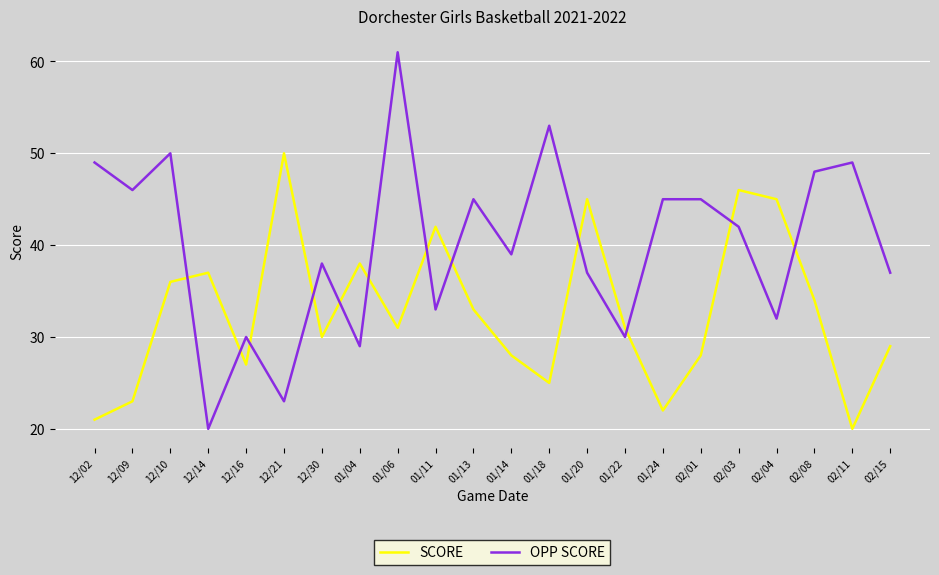

What is the difference between the highest and lowest values at 01/06?

30